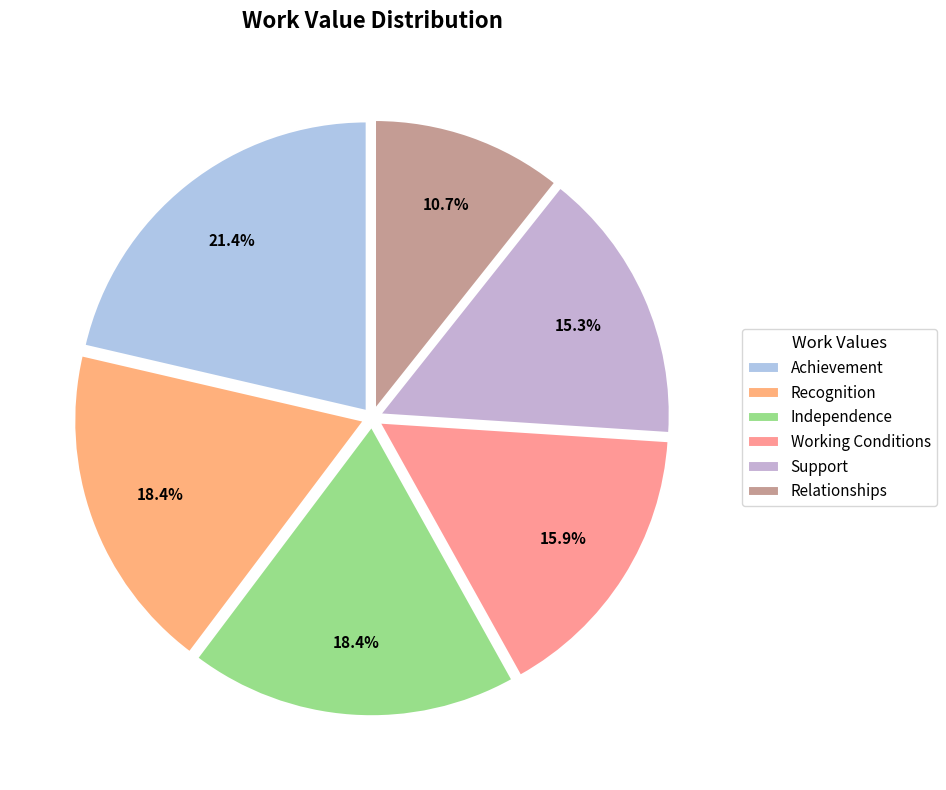

What is the largest slice in the pie chart?

Achievement